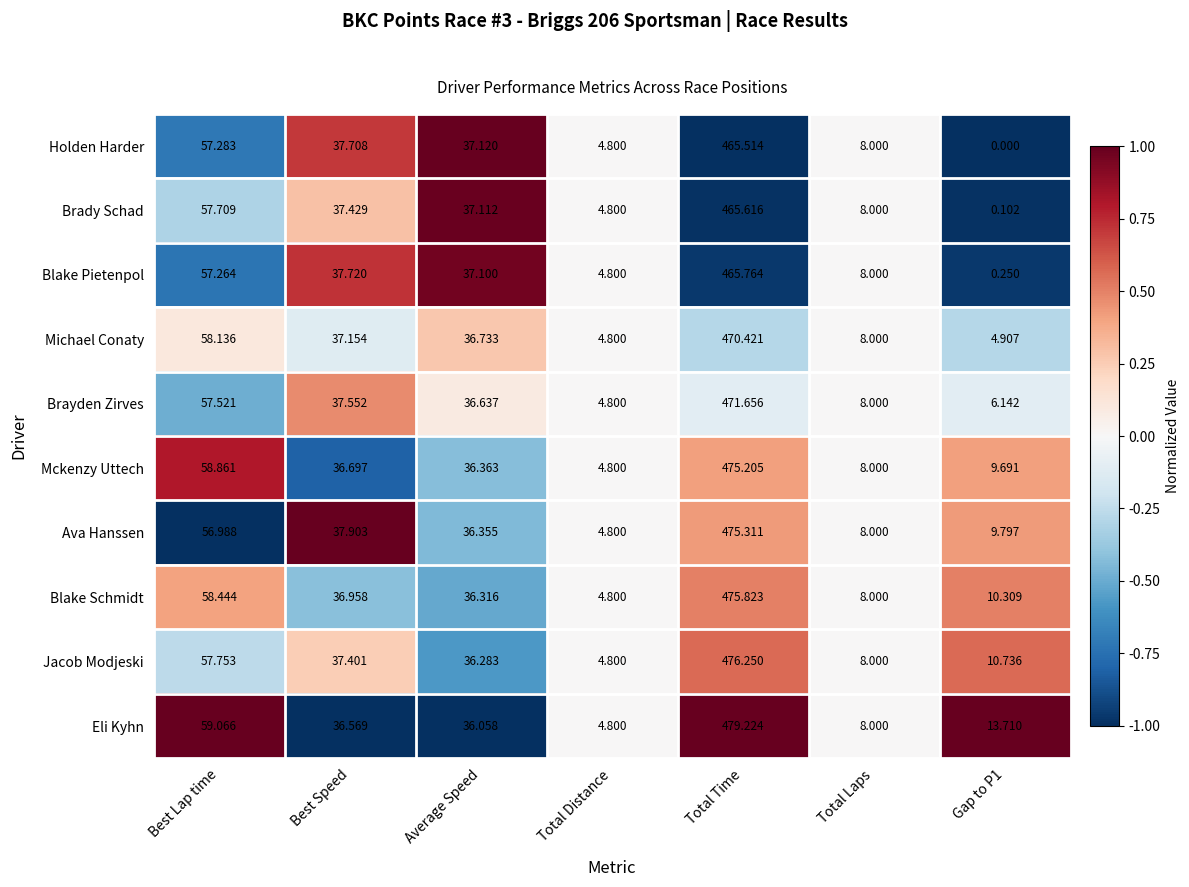

How many data points does each series have?

7